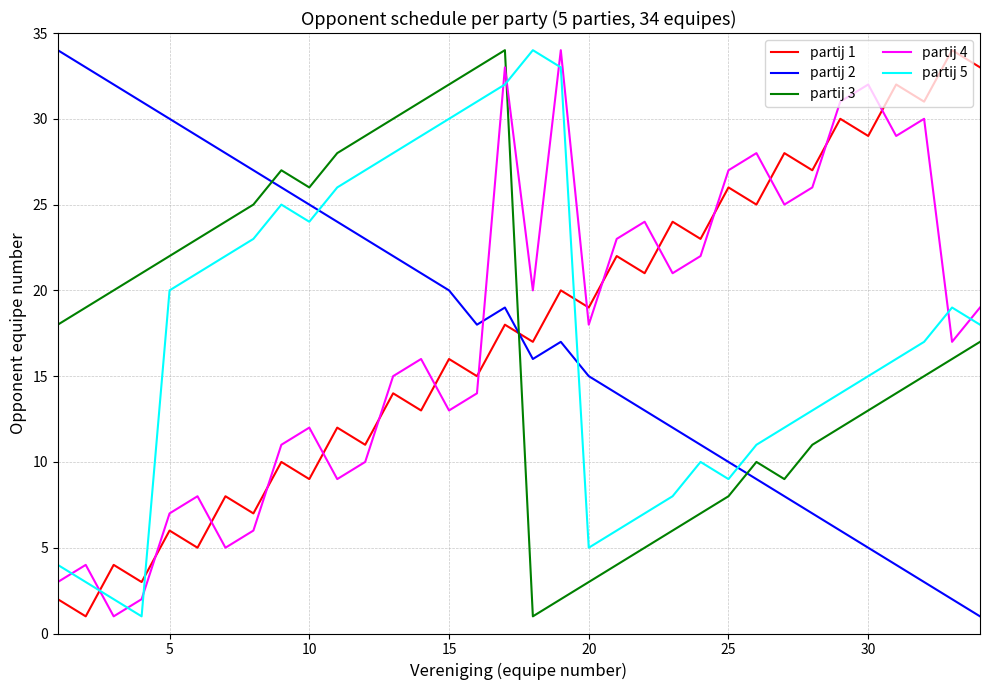

True or false: partij 5 and partij 2 cross at least once.

True